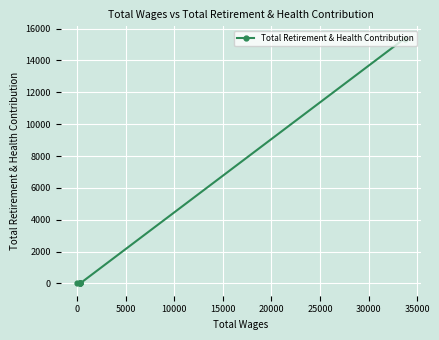

The value at 15000 is 7646. True or false?

False